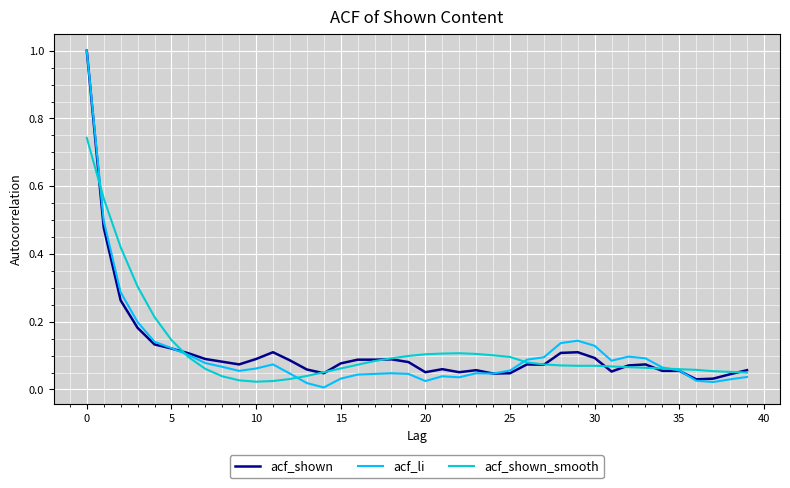

What are all the series names shown in the legend?

acf_shown, acf_li, acf_shown_smooth